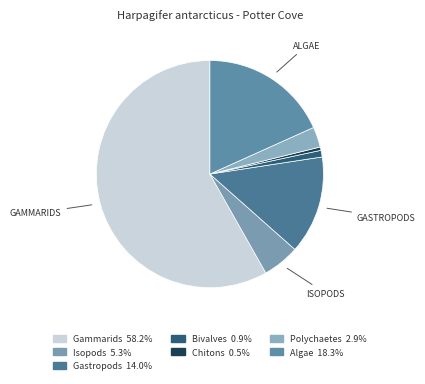

How many segments does this pie chart have?

7